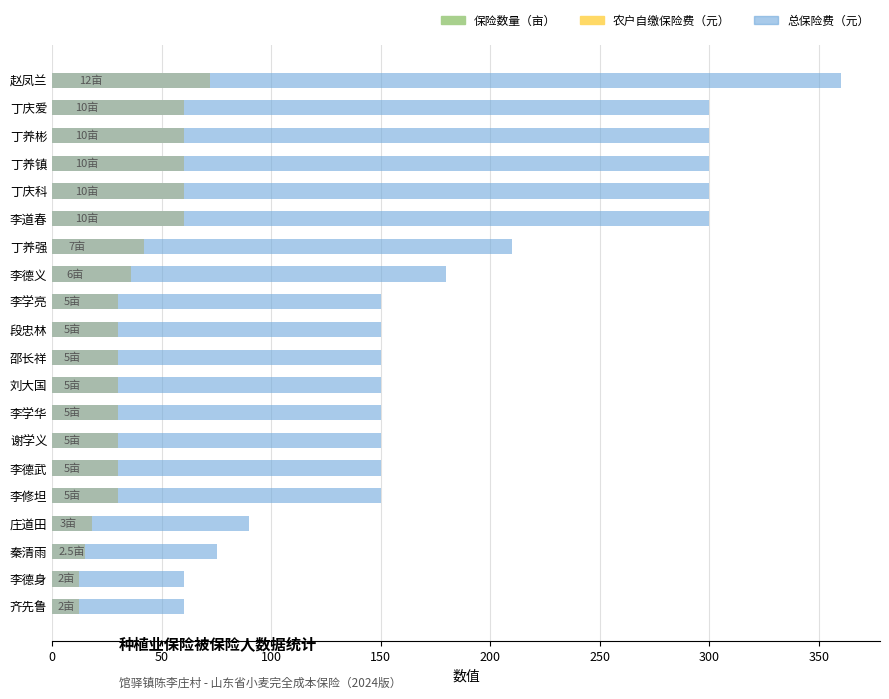

The 保险数量（亩） series shows 6.0 at 丁养镇. True or false?

False